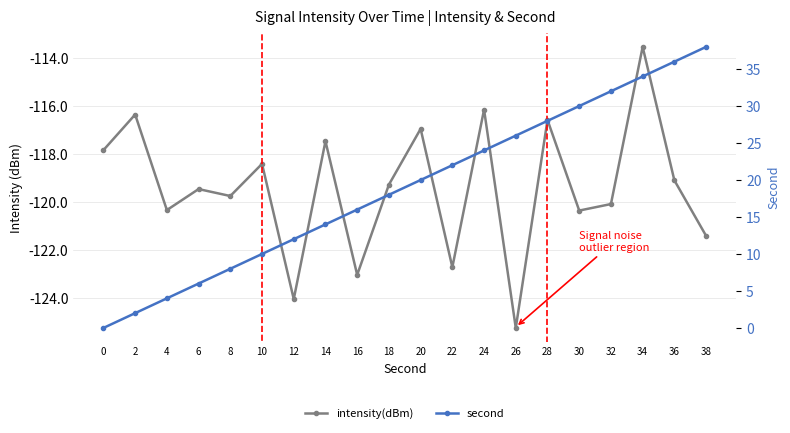

In intensity(dBm), how many points are higher than both neighbors (excluding endpoints)?

8